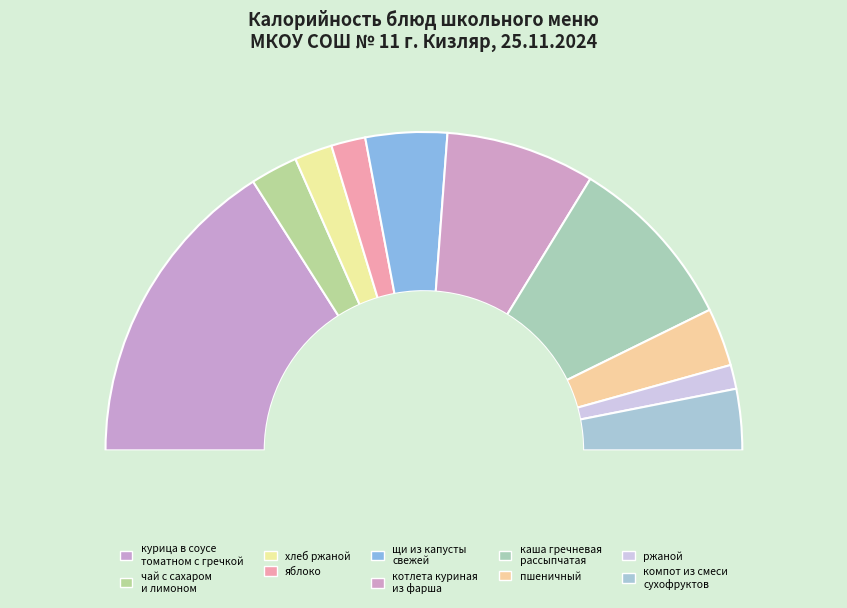

What is the ratio of the value at ржаной to the value at котлета куриная
из фарша?

0.2